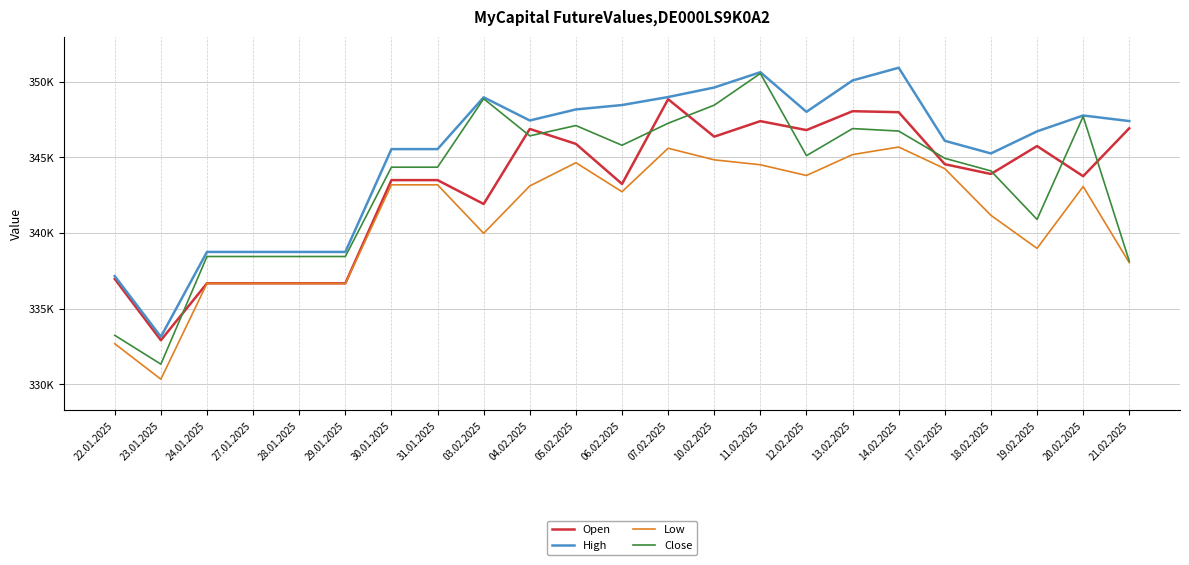

Is the value of High at 20.02.2025 greater than the value of Open at 31.01.2025?

Yes